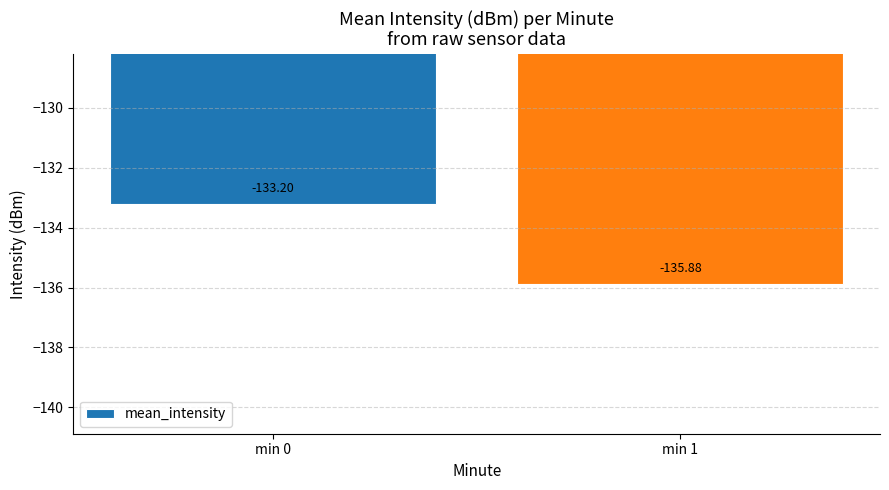

Which has a higher value, min 0 or min 1?

min 0